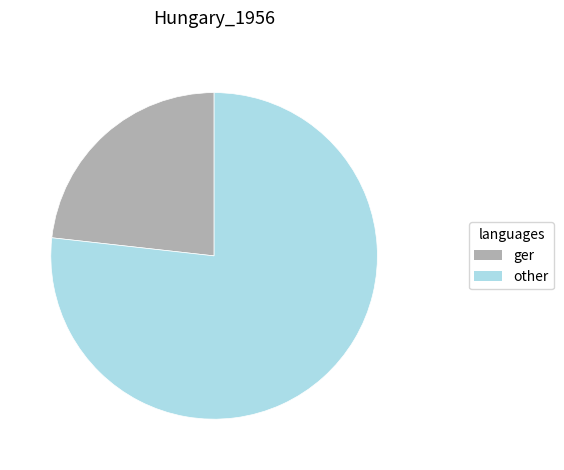

Is there any slice that represents more than half of the pie?

Yes